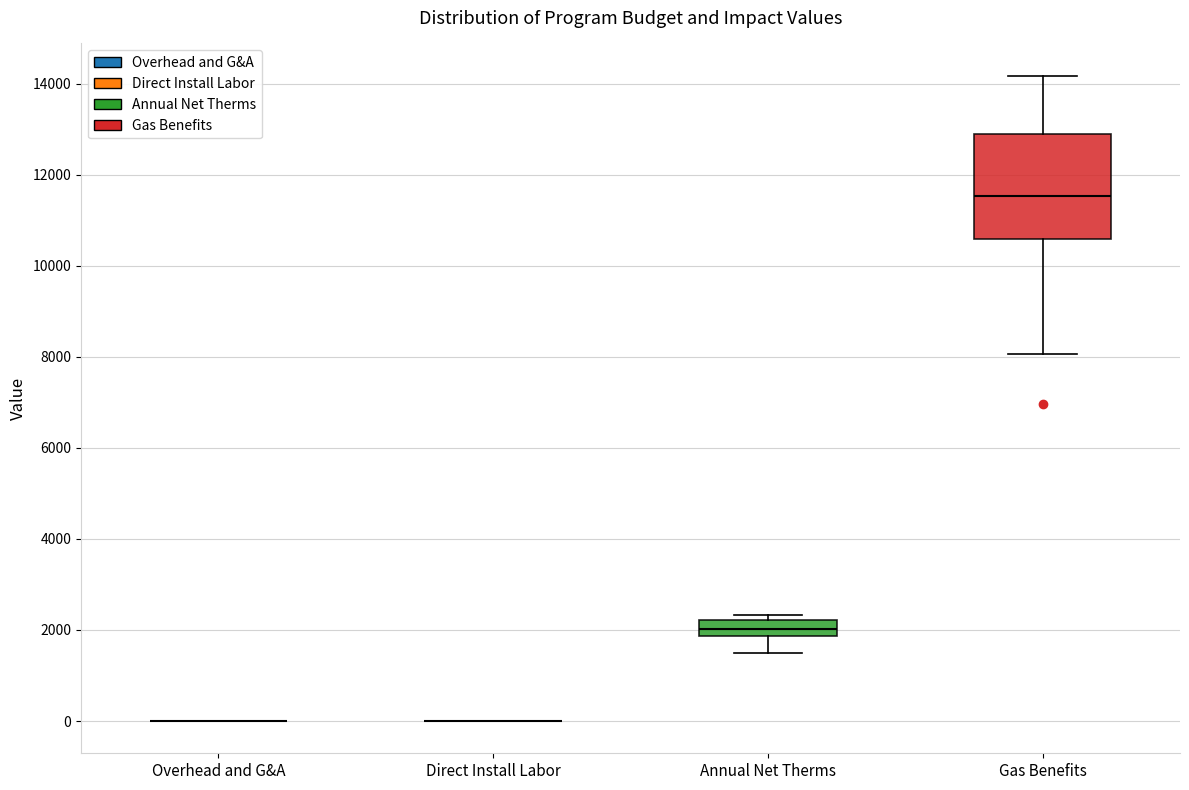

Which box is the tallest, from its lower edge to its upper edge?

Gas Benefits